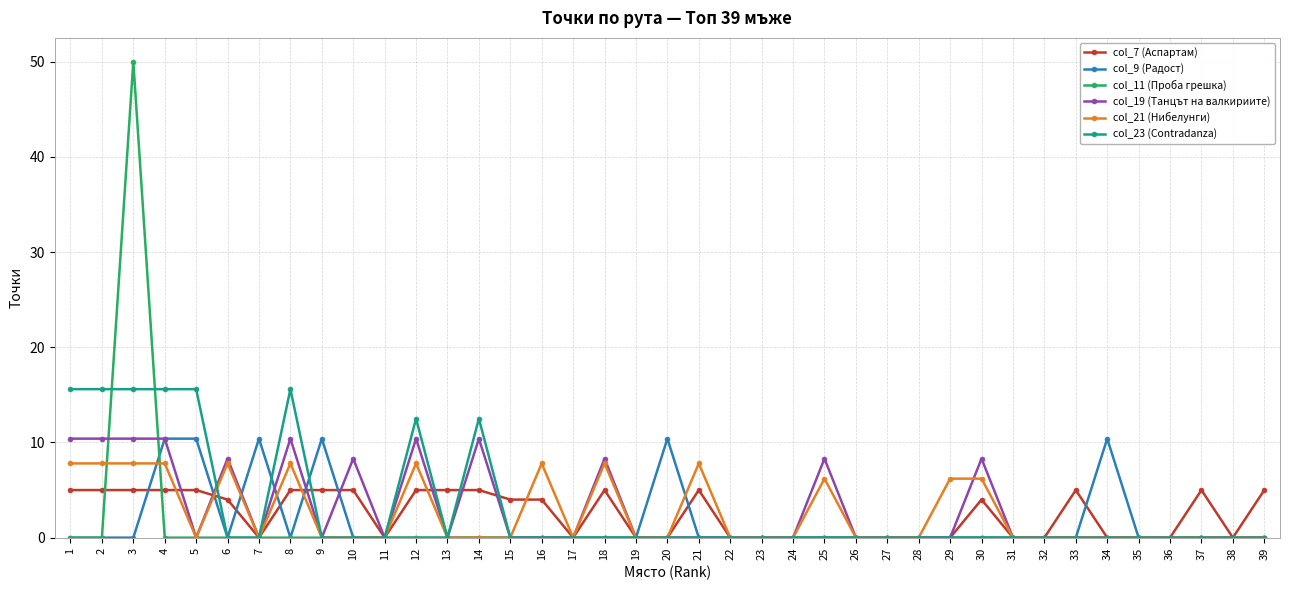

Reading left to right, what are all the values shown in this chart?

col_7 (Аспартам): 5.0	5.0	5.0	5.0	5.0	4.0	0.0	5.0	5.0	5.0	0.0	5.0	5.0	5.0	4.0	4.0	0.0	5.0	0.0	0.0	5.0	0.0	0.0	0.0	0.0	0.0	0.0	0.0	0.0	4.0	0.0	0.0	5.0	0.0	0.0	0.0	5.0	0.0	5.0
col_9 (Радост): 0.0	0.0	0.0	10.4	10.4	0.0	10.4	0.0	10.4	0.0	0.0	0.0	0.0	0.0	0.0	0.0	0.0	0.0	0.0	10.4	0.0	0.0	0.0	0.0	0.0	0.0	0.0	0.0	0.0	0.0	0.0	0.0	0.0	10.4	0.0	0.0	0.0	0.0	0.0
col_11 (Проба грешка): 0.0	0.0	50.0	0.0	0.0	0.0	0.0	0.0	0.0	0.0	0.0	0.0	0.0	0.0	0.0	0.0	0.0	0.0	0.0	0.0	0.0	0.0	0.0	0.0	0.0	0.0	0.0	0.0	0.0	0.0	0.0	0.0	0.0	0.0	0.0	0.0	0.0	0.0	0.0
col_19 (Танцът на валкириите): 10.4	10.4	10.4	10.4	0.0	8.3	0.0	10.4	0.0	8.3	0.0	10.4	0.0	10.4	0.0	0.0	0.0	8.3	0.0	0.0	0.0	0.0	0.0	0.0	8.3	0.0	0.0	0.0	0.0	8.3	0.0	0.0	0.0	0.0	0.0	0.0	0.0	0.0	0.0
col_21 (Нибелунги): 7.8	7.8	7.8	7.8	0.0	7.8	0.0	7.8	0.0	0.0	0.0	7.8	0.0	0.0	0.0	7.8	0.0	7.8	0.0	0.0	7.8	0.0	0.0	0.0	6.2	0.0	0.0	0.0	6.2	6.2	0.0	0.0	0.0	0.0	0.0	0.0	0.0	0.0	0.0
col_23 (Contradanza): 15.6	15.6	15.6	15.6	15.6	0.0	0.0	15.6	0.0	0.0	0.0	12.5	0.0	12.5	0.0	0.0	0.0	0.0	0.0	0.0	0.0	0.0	0.0	0.0	0.0	0.0	0.0	0.0	0.0	0.0	0.0	0.0	0.0	0.0	0.0	0.0	0.0	0.0	0.0